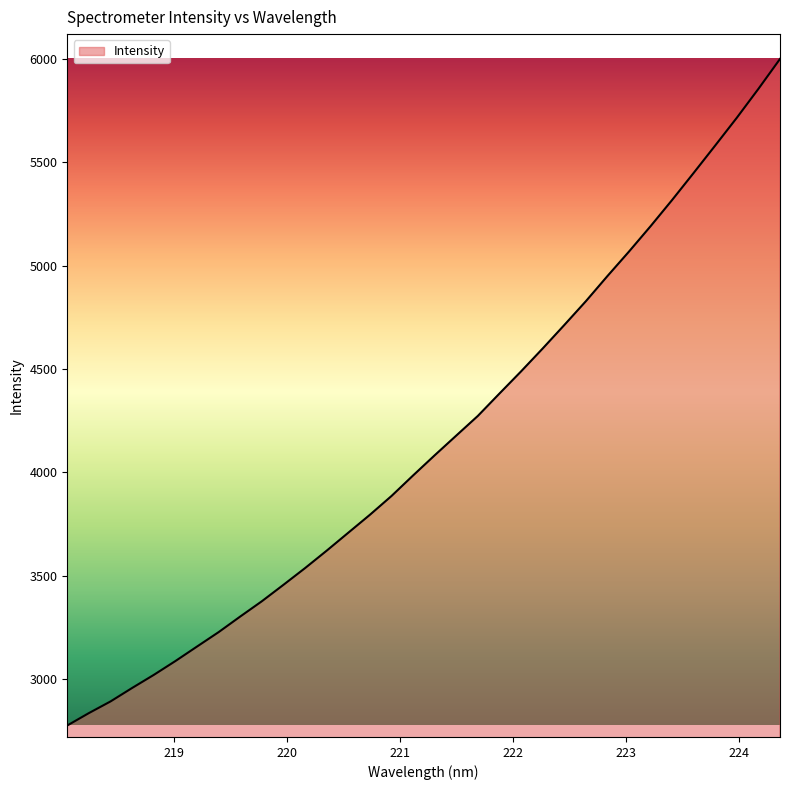

How many lines are shown in the chart?

1